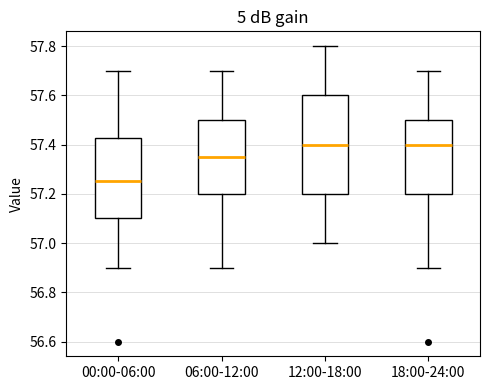

Reading left to right, read every box against the y-axis: the position of its median line, the range the box covers, and the ends of its whiskers. The values are not printed on the chart, so give them approximately, as read against the axis.

00:00-06:00: median 57.26, box 57.10 to 57.42, whiskers 56.90 to 57.70
06:00-12:00: median 57.36, box 57.20 to 57.50, whiskers 56.90 to 57.70
12:00-18:00: median 57.40, box 57.20 to 57.60, whiskers 57.00 to 57.80
18:00-24:00: median 57.40, box 57.20 to 57.50, whiskers 56.90 to 57.70